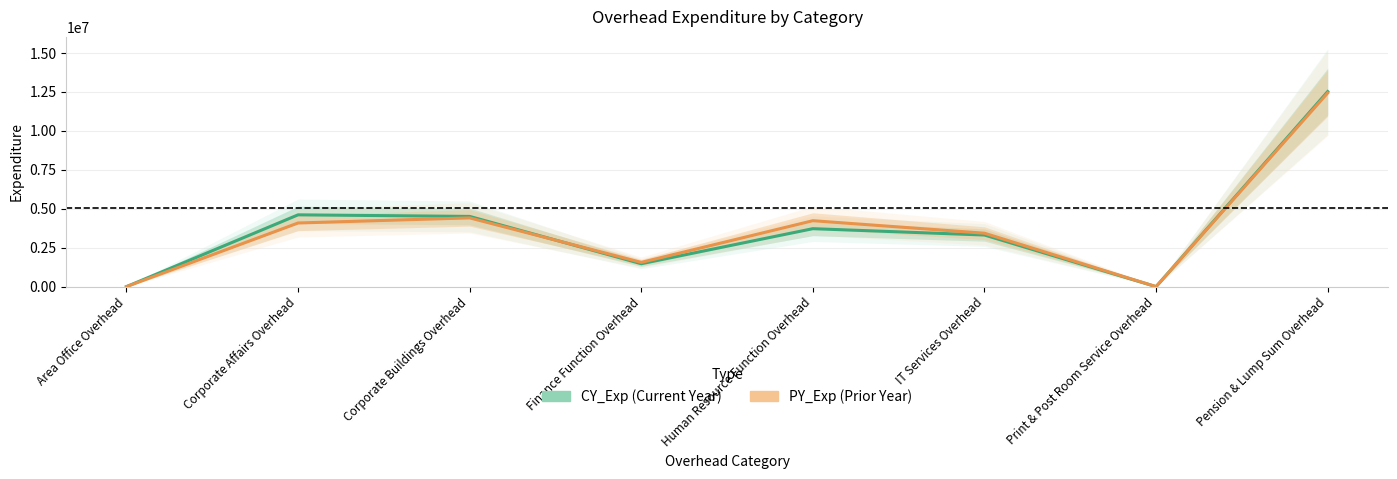

Which has a higher value, Corporate Affairs Overhead or Area Office Overhead?

Corporate Affairs Overhead